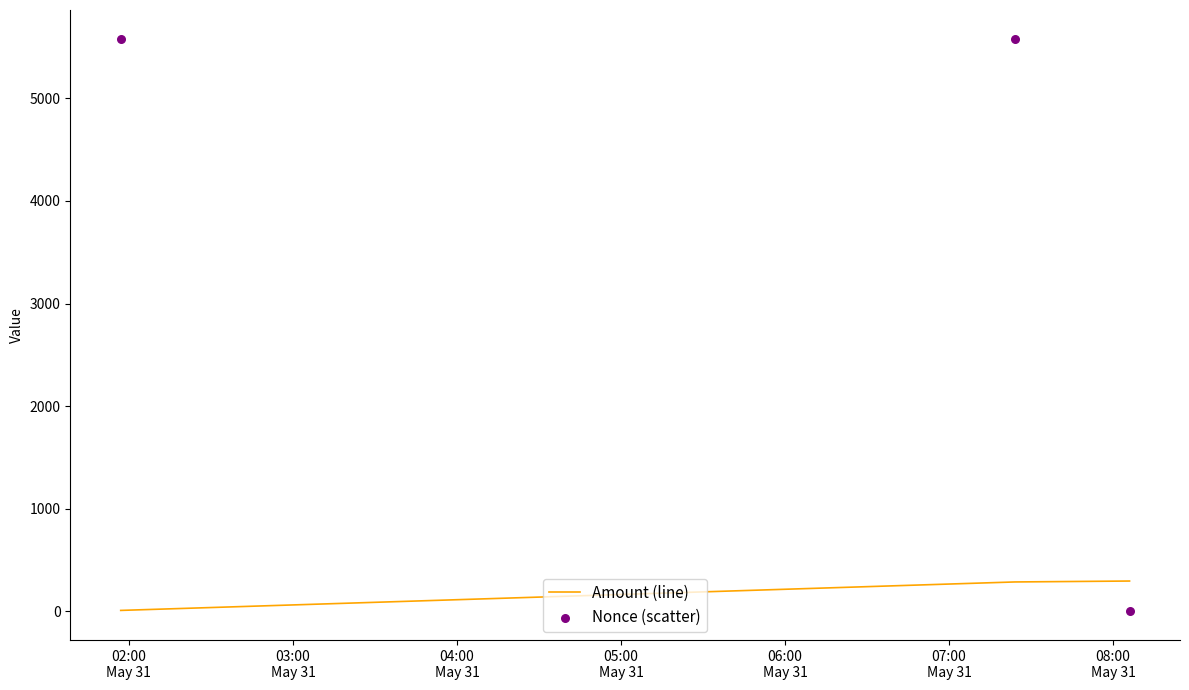

At how many categories does at least one series exceed 424?

2